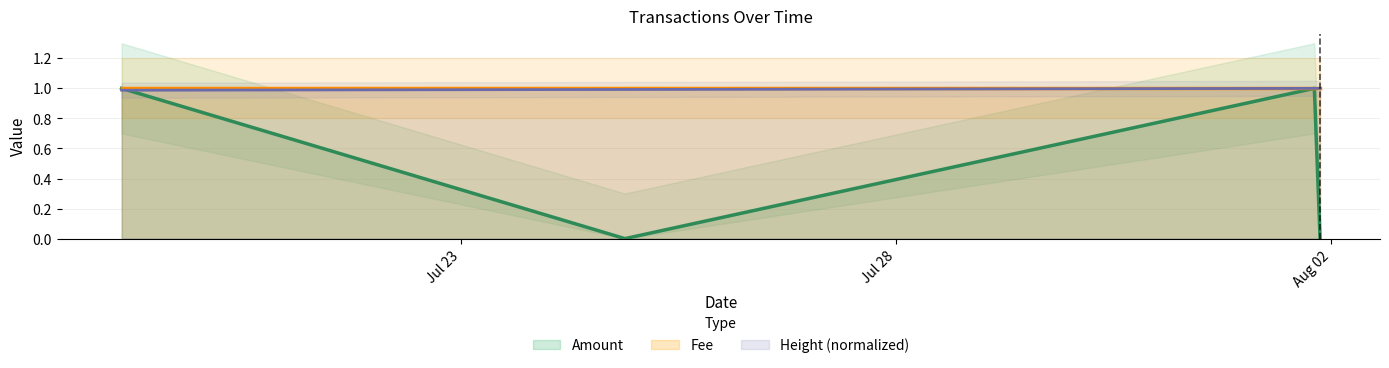

How many values are below 1?

2